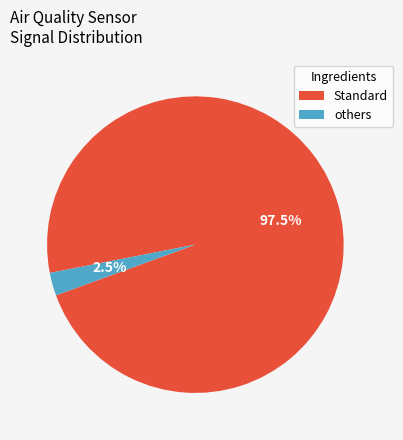

Between Standard and others, which is larger?

Standard